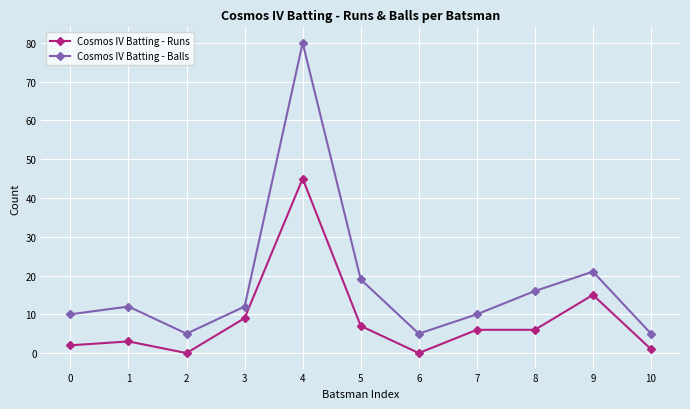

True or false: Cosmos IV Batting - Balls and Cosmos IV Batting - Runs cross at least once.

False